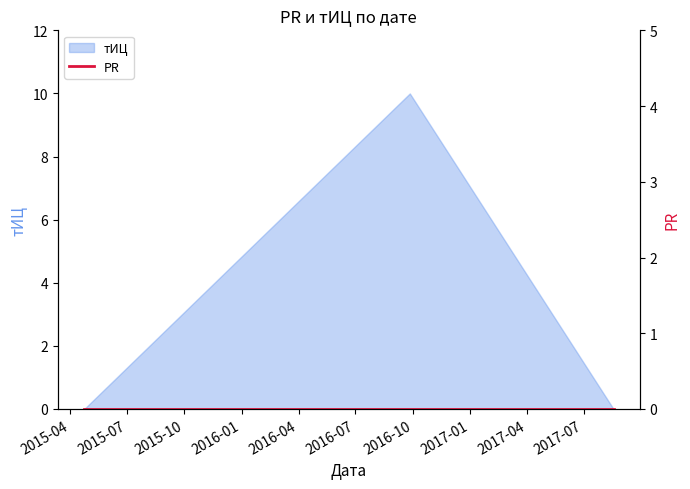

List the labels in order of value, largest first.

2016-09-26, 2015-04-24, 2017-08-18